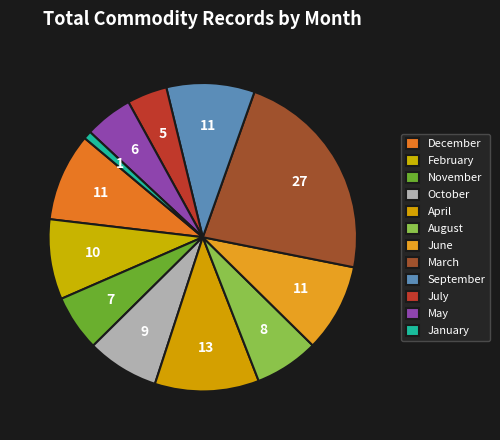

The April slice represents 21% of the pie. True or false?

False